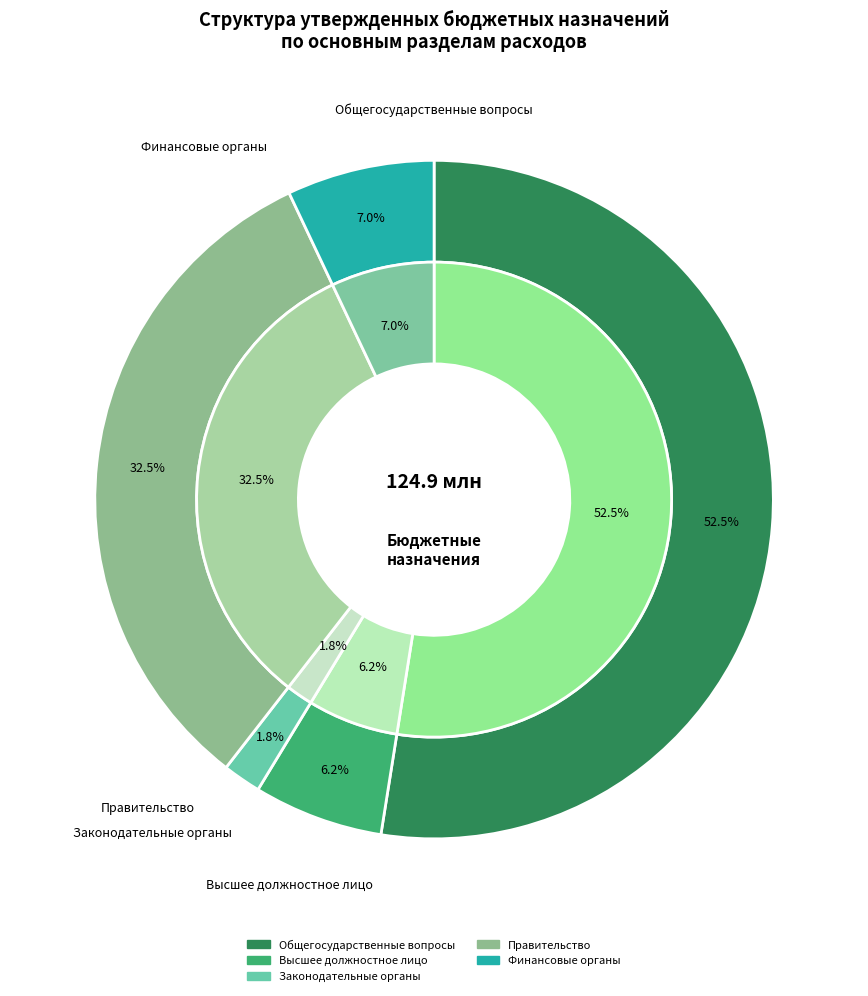

Rank the categories by value from highest to lowest.

ОБЩЕГОСУДАРСТВЕННЫЕ ВОПРОСЫ, Функционирование Правительства, Обеспечение деятельности финансовых органов, Функционирование высшего должностного лица, Функционирование законодательных органов